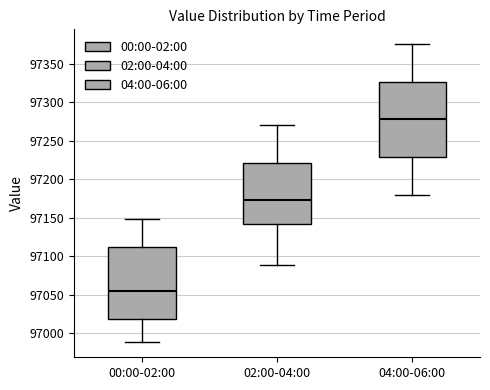

Reading left to right, transcribe this box plot: for each box, give where its median line is, the range the box spans, and where its two whiskers end, as read against the y-axis. The values are not printed on the chart, so give them approximately, as read against the axis.

00:00-02:00: median 97055, box 97020 to 97110, whiskers 96990 to 97150
02:00-04:00: median 97175, box 97140 to 97220, whiskers 97090 to 97270
04:00-06:00: median 97280, box 97230 to 97325, whiskers 97180 to 97375